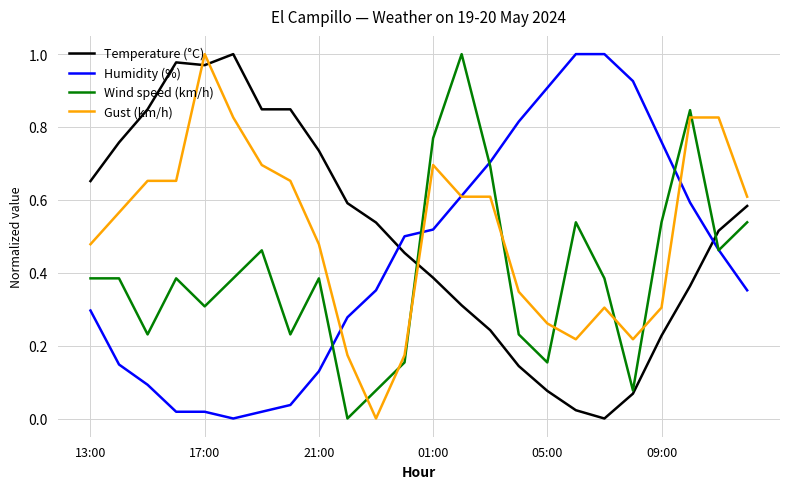

How many times do Humidity (%) and Temperature (°C) cross each other?

2